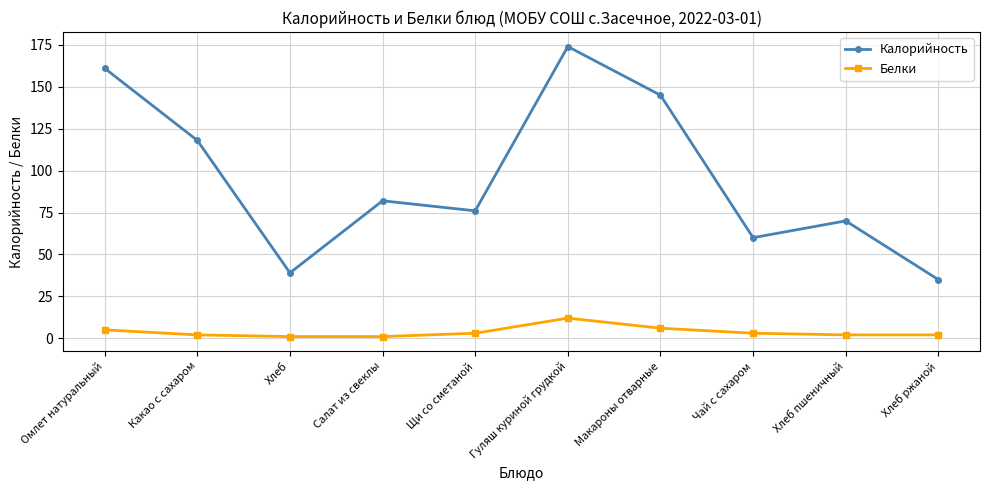

Which label corresponds to the largest value in the chart?

Гуляш куриной грудкой